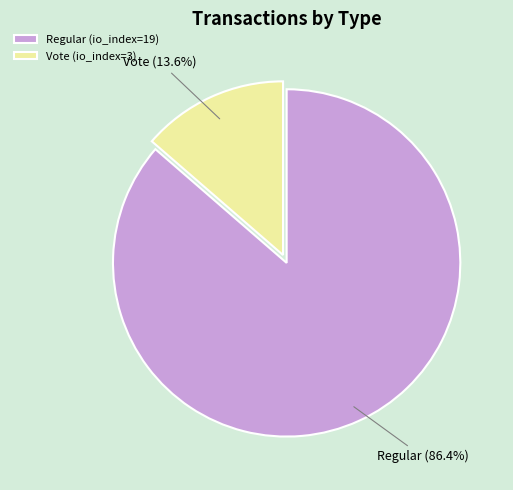

Combined, do Regular (io_index=19) and Vote (io_index=3) account for over 50%?

Yes